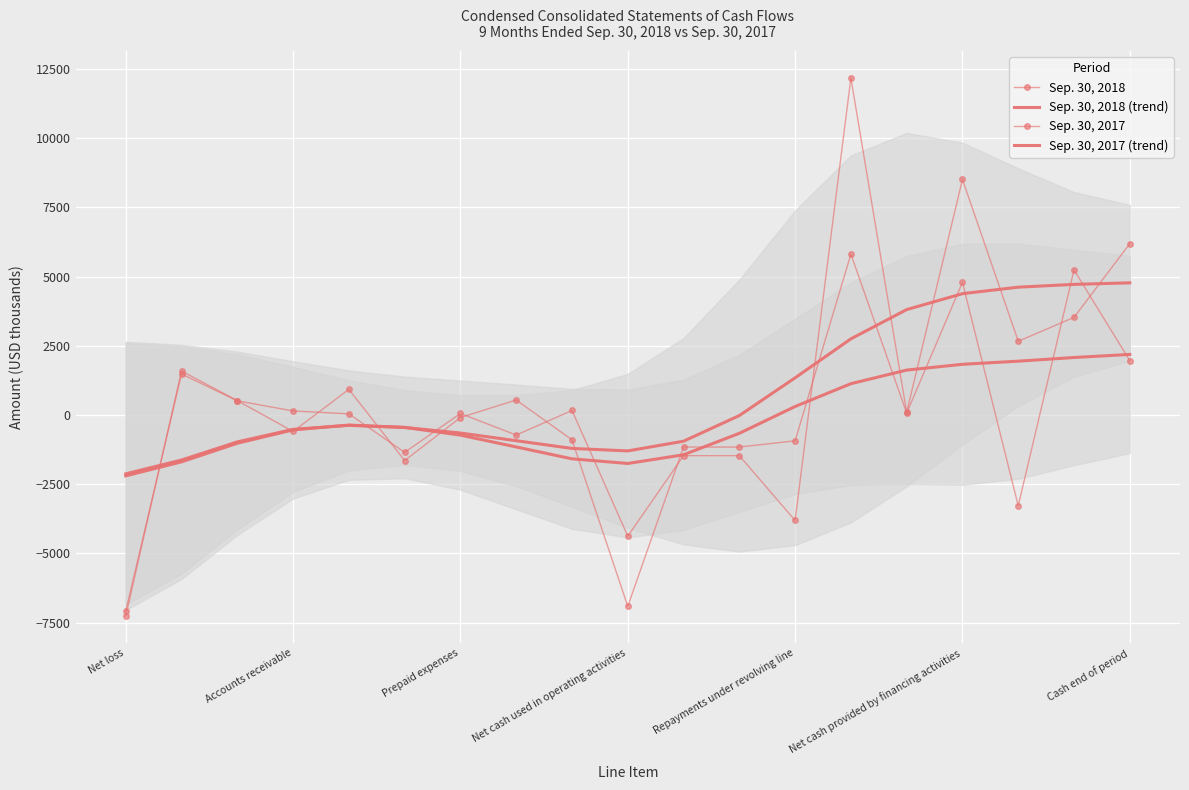

How many intersections are there between Sep. 30, 2018 and Sep. 30, 2017 (trend)?

7